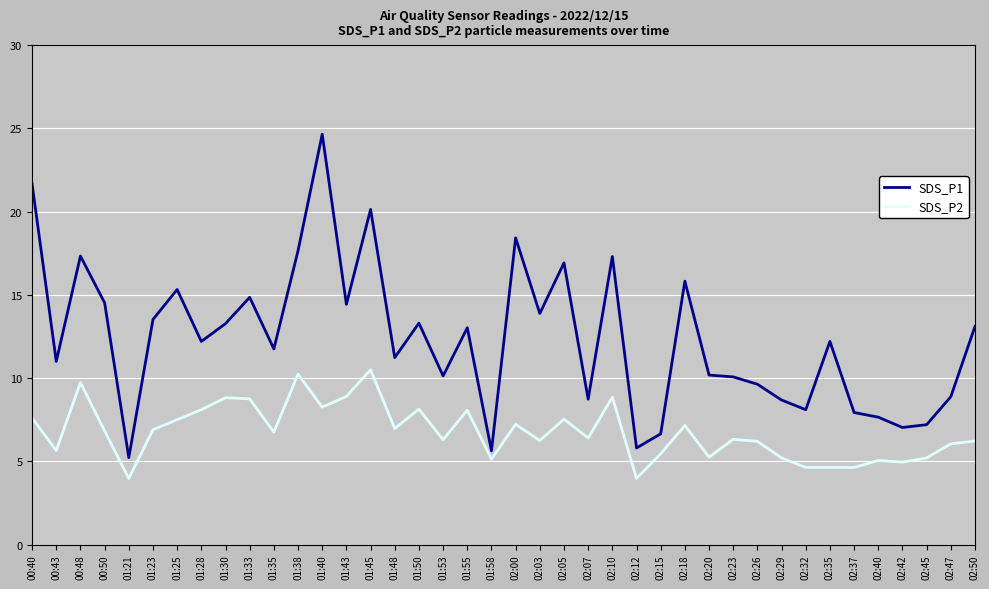

The SDS_P2 series shows 3.6 at 01:55. True or false?

False